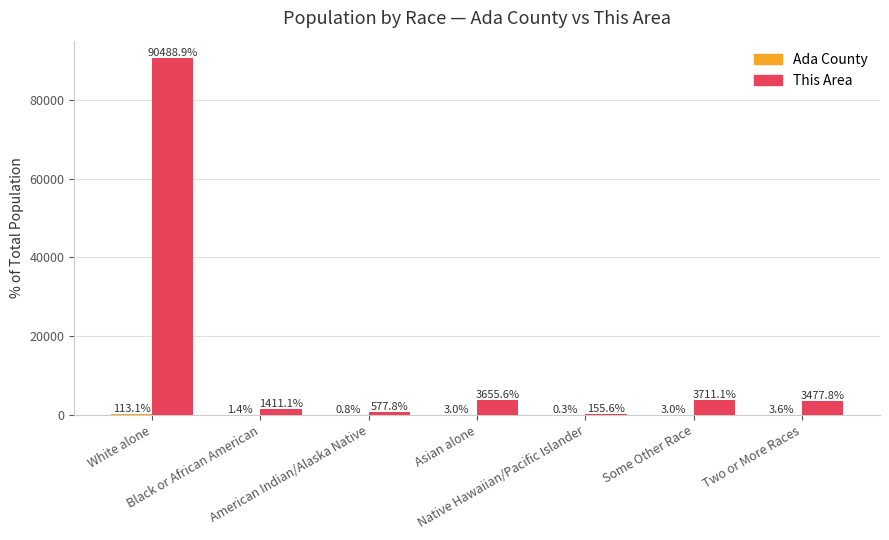

Which series has the largest total across all categories?

This Area